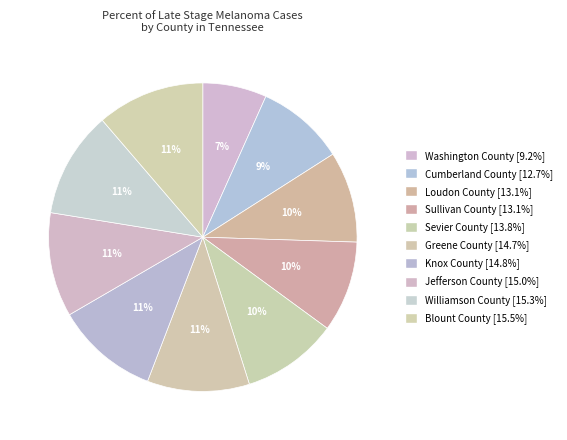

To the nearest percent, what portion does Blount County represent?

11%